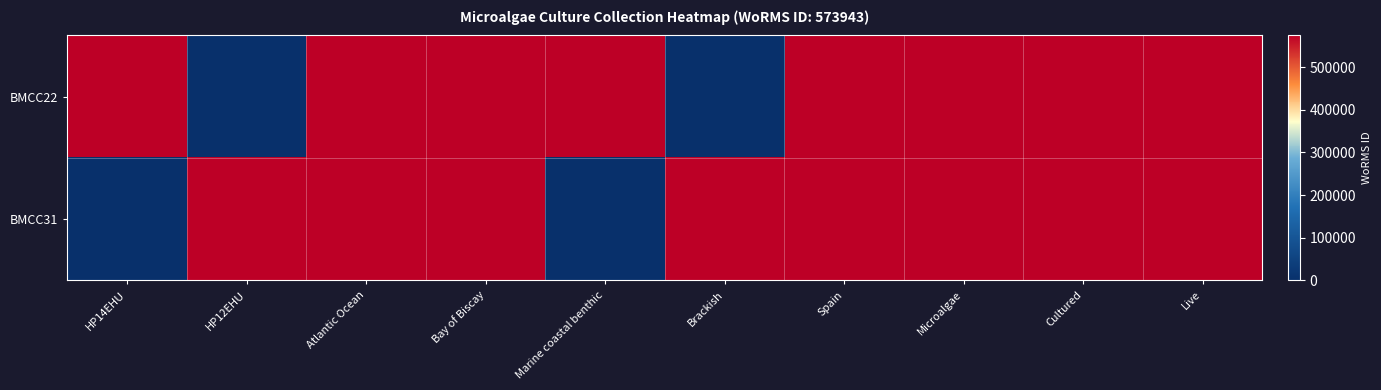

At Microalgae, list the series in order from largest to smallest.

BMCC22, BMCC31